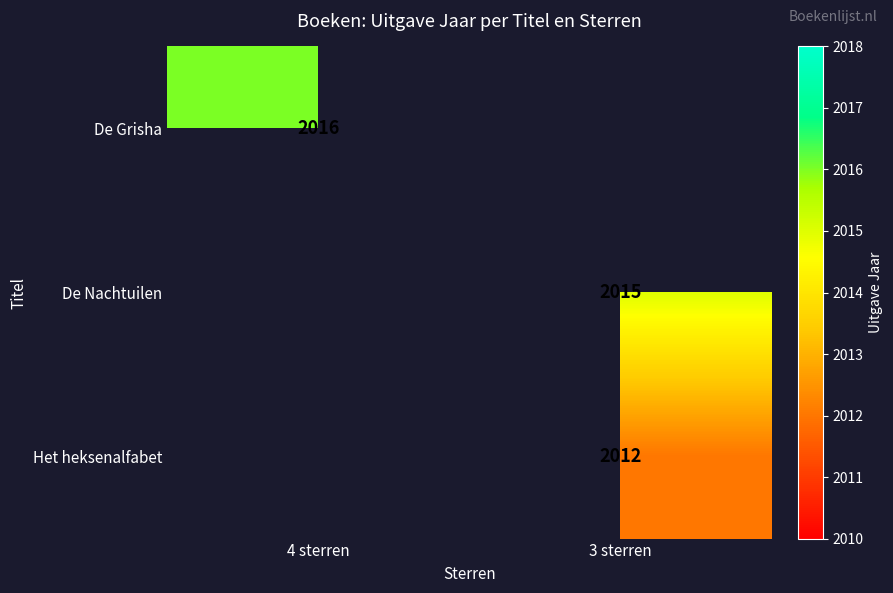

Is it true that De Nachtuilen equals 734 at 3 sterren?

False